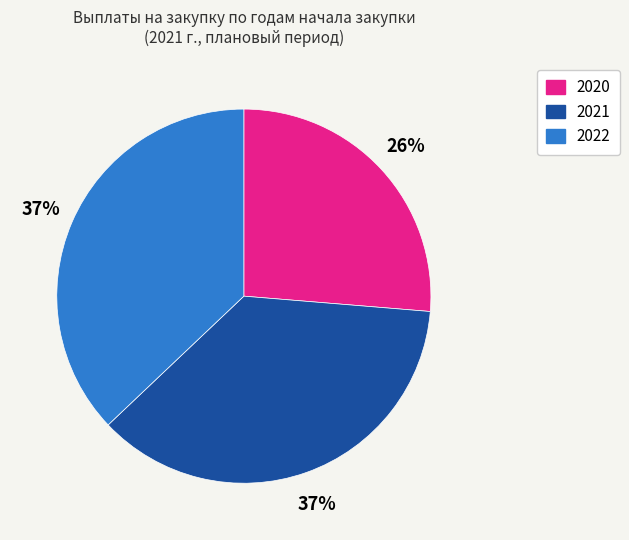

To the nearest percent, what percentage of the pie is 2021?

37%